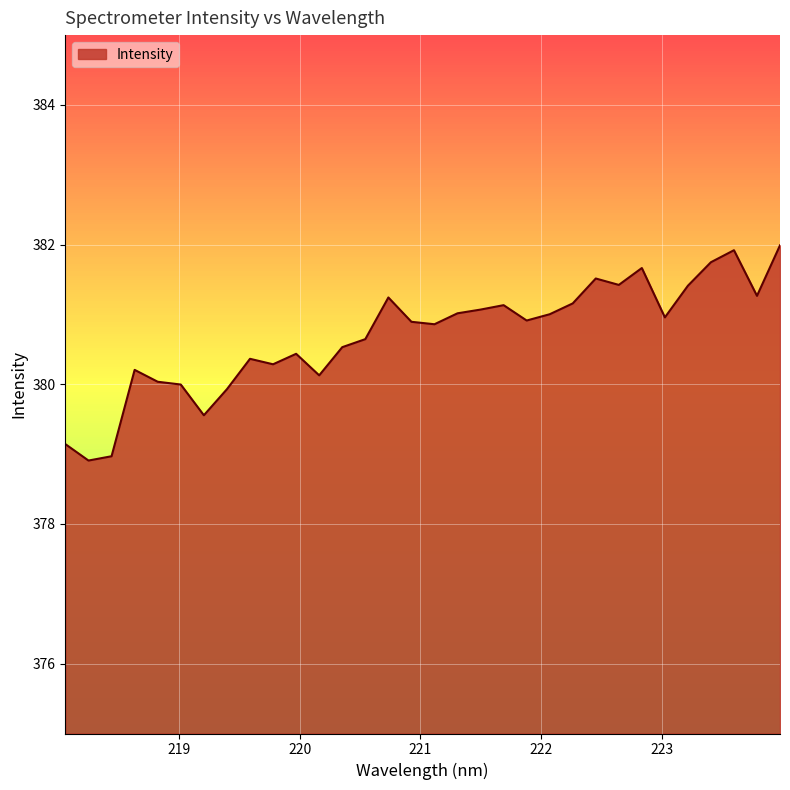

How many lines are shown in the chart?

1